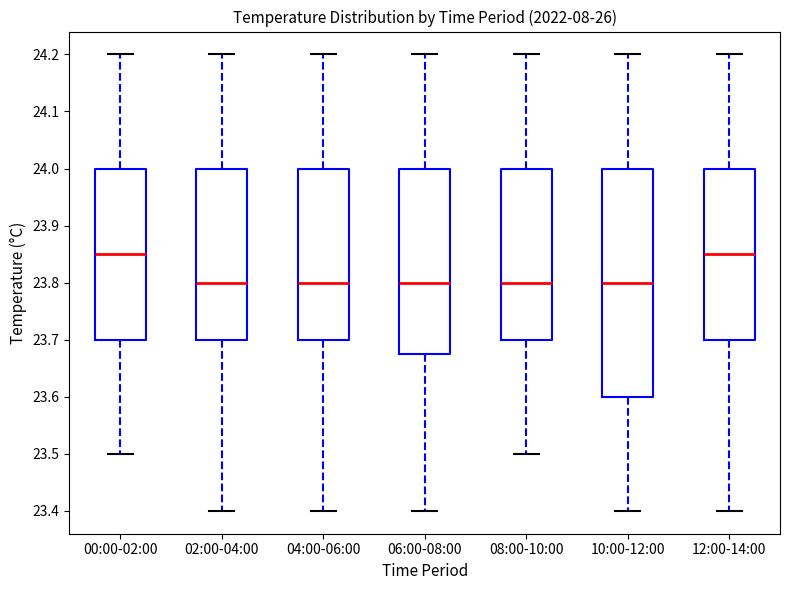

Reading left to right, read every box against the y-axis: the position of its median line, the range the box covers, and the ends of its whiskers. The values are not printed on the chart, so give them approximately, as read against the axis.

00:00-02:00: median 23.85, box 23.70 to 24.00, whiskers 23.50 to 24.20
02:00-04:00: median 23.80, box 23.70 to 24.00, whiskers 23.40 to 24.20
04:00-06:00: median 23.80, box 23.70 to 24.00, whiskers 23.40 to 24.20
06:00-08:00: median 23.80, box 23.68 to 24.00, whiskers 23.40 to 24.20
08:00-10:00: median 23.80, box 23.70 to 24.00, whiskers 23.50 to 24.20
10:00-12:00: median 23.80, box 23.60 to 24.00, whiskers 23.40 to 24.20
12:00-14:00: median 23.85, box 23.70 to 24.00, whiskers 23.40 to 24.20